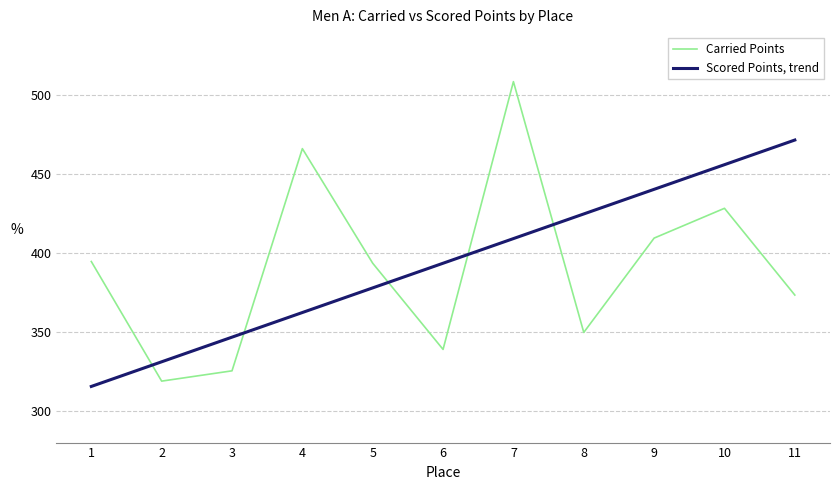

What is the maximum value shown in the chart?

508.6